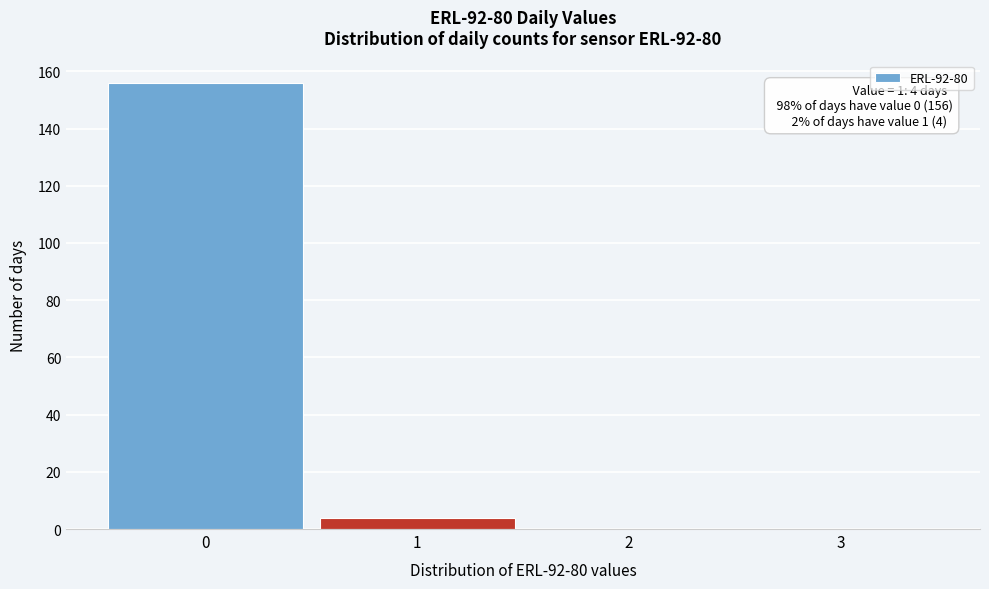

Which range on the x-axis has the tallest bar?

-0.5 to 0.5